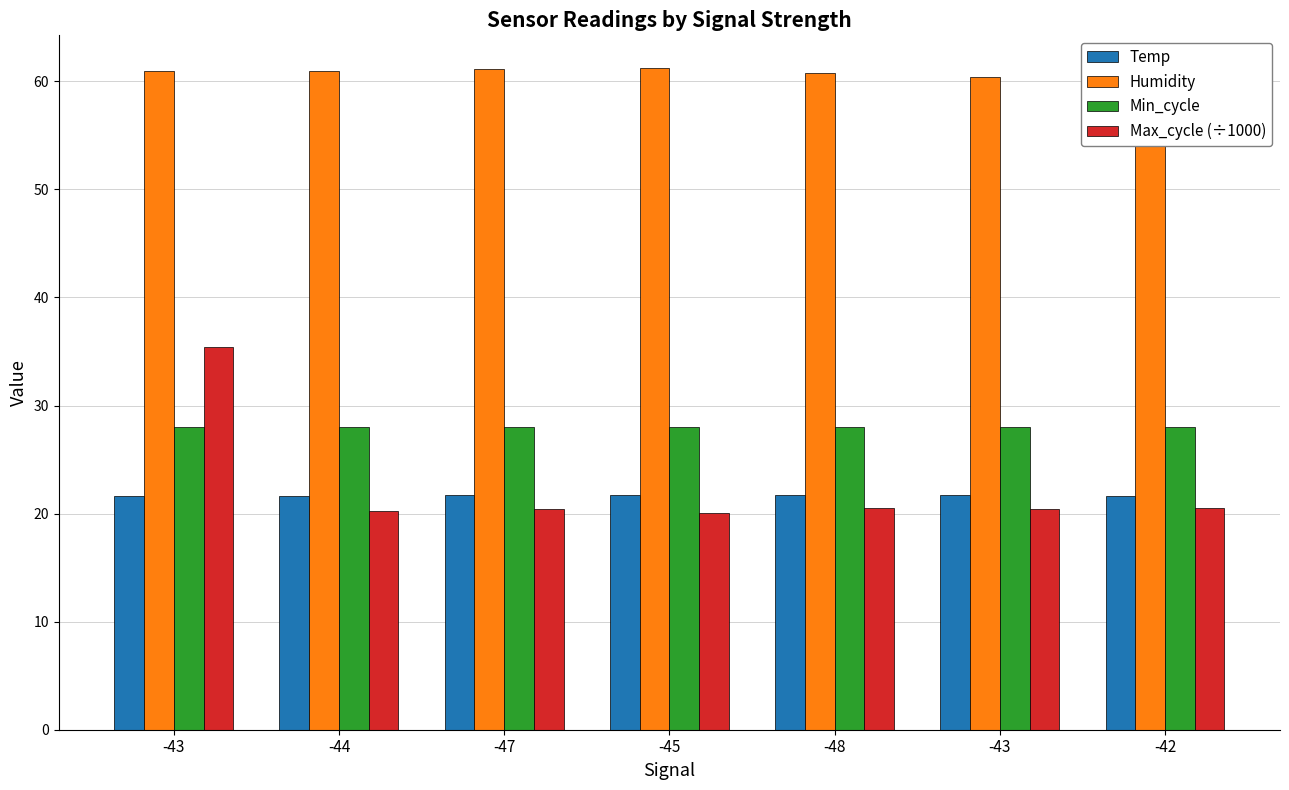

What is the value of the Min_cycle bar at the 4th from the left?

28.0